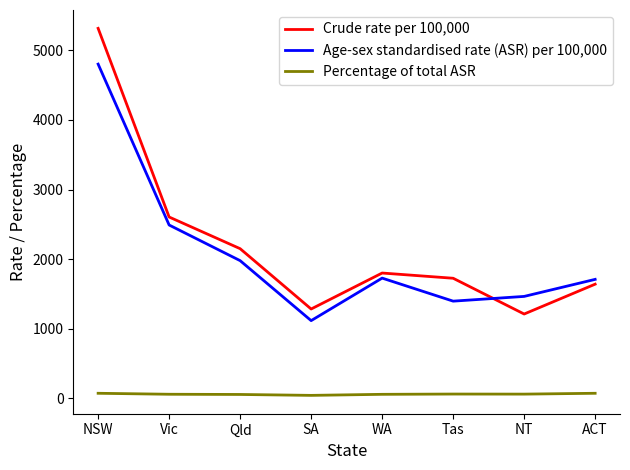

True or false: Crude rate per 100,000 has more than 0 points higher than both neighbors.

True